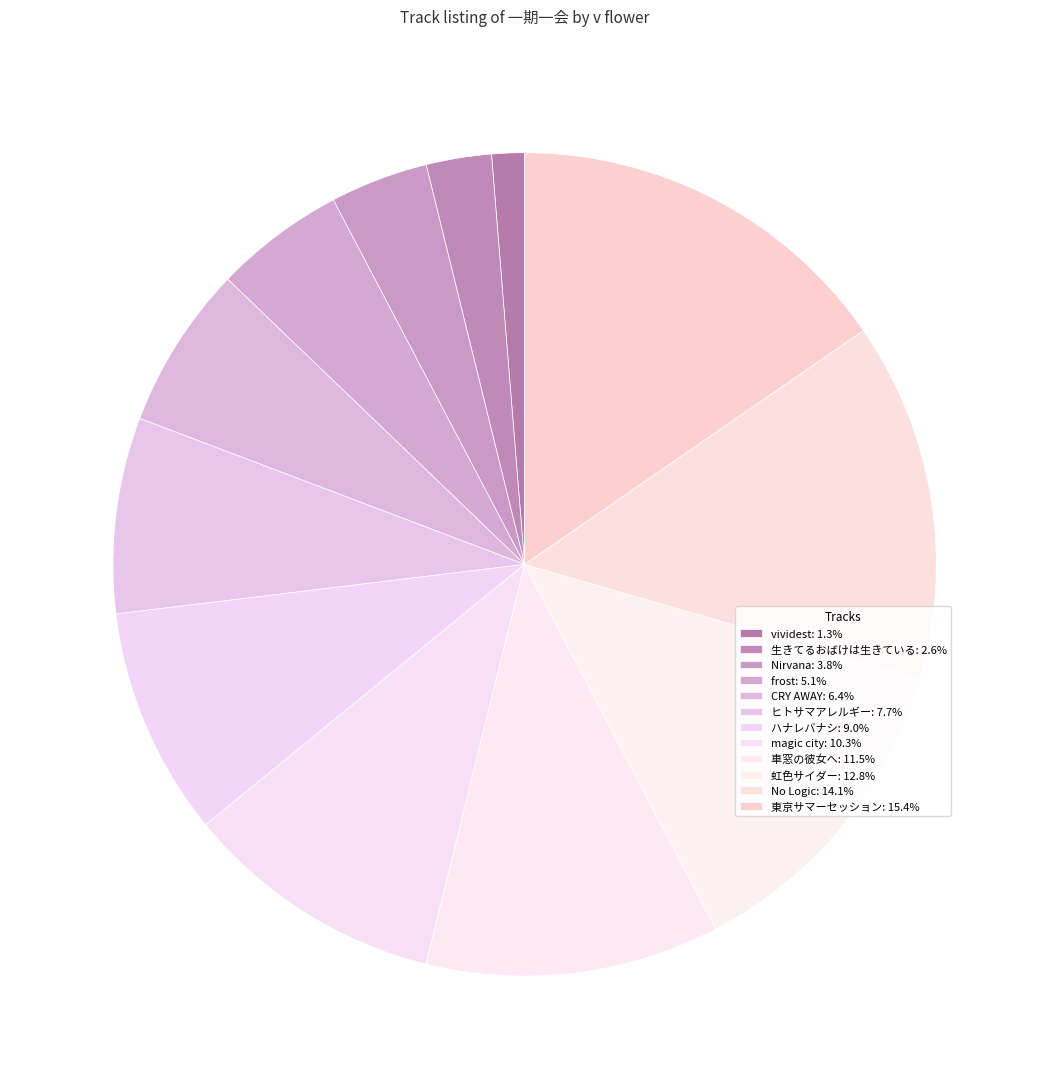

To the nearest percent, what is the difference between the largest and smallest slice percentages?

14%